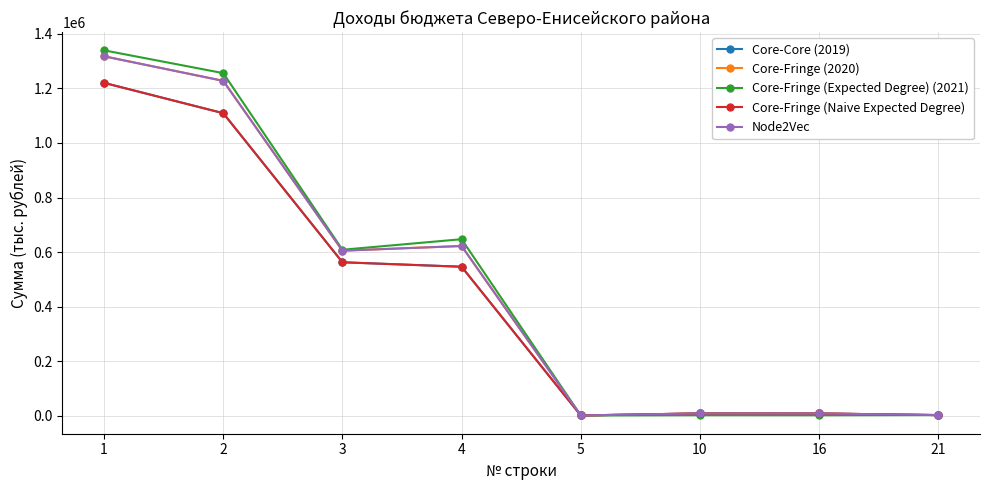

Reading right to left, what are all the values shown in this chart?

Core-Core (2019): 21=2650.0	16=8599.0	10=8850.0	5=1317.2	4=546347.2	3=562700.0	2=1109047.2	1=1220193.1
Core-Fringe (2020): 21=2756.0	16=8700.0	10=8900.0	5=1317.2	4=622347.0	3=605200.0	2=1227547.0	1=1317588.0
Core-Fringe (Expected Degree) (2021): 21=2866.0	16=2175.0	10=2385.0	5=1317.2	4=647250.0	3=608600.0	2=1255850.0	1=1339466.2
Core-Fringe (Naive Expected Degree): 21=2650.0	16=8599.0	10=8850.0	5=1317.2	4=546347.2	3=562700.0	2=1109047.2	1=1220193.1
Node2Vec: 21=2756.0	16=8700.0	10=8900.0	5=1317.2	4=622347.0	3=605200.0	2=1227547.0	1=1317588.0